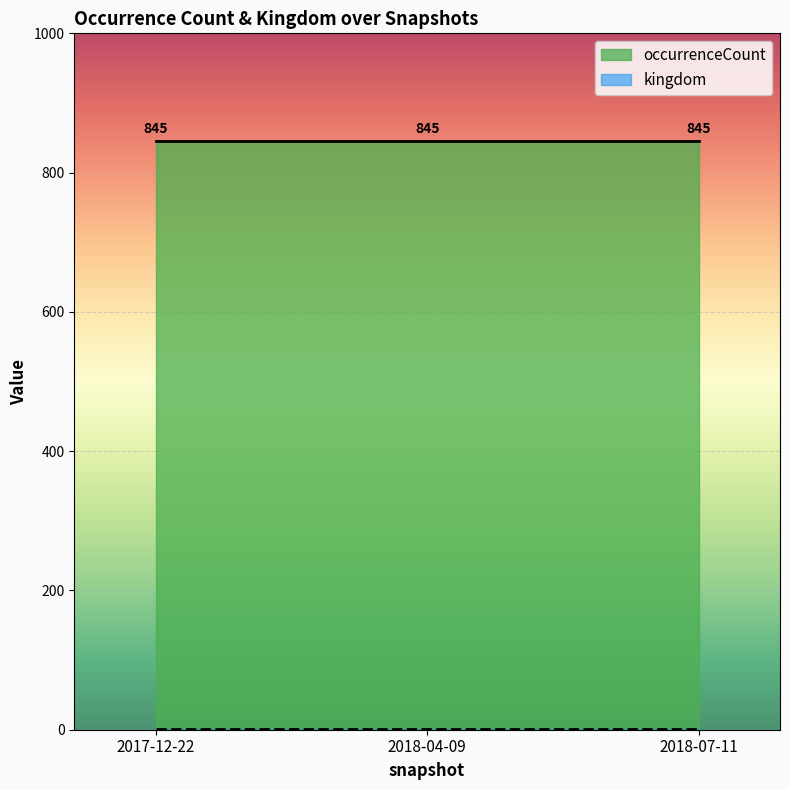

Which series has the largest total across all categories?

occurrenceCount